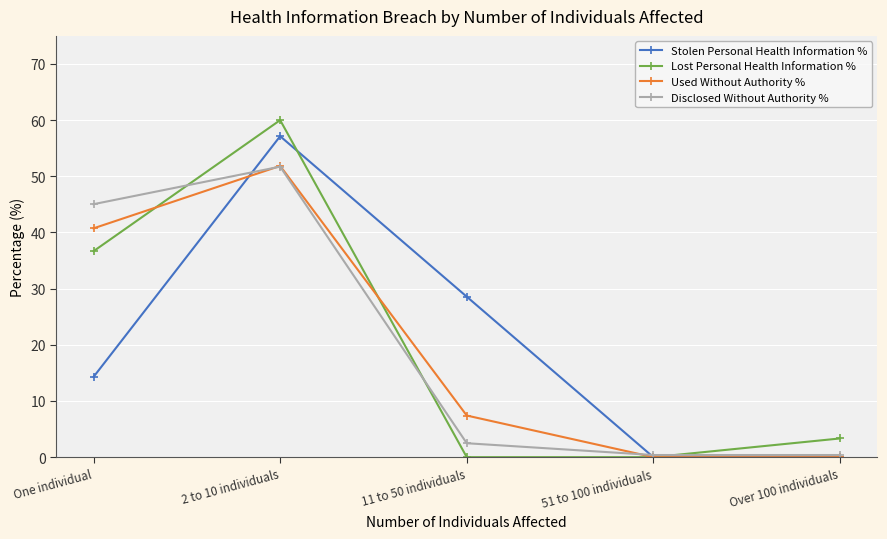

The value of Disclosed Without Authority % at 51 to 100 individuals is 0.4. True or false?

True